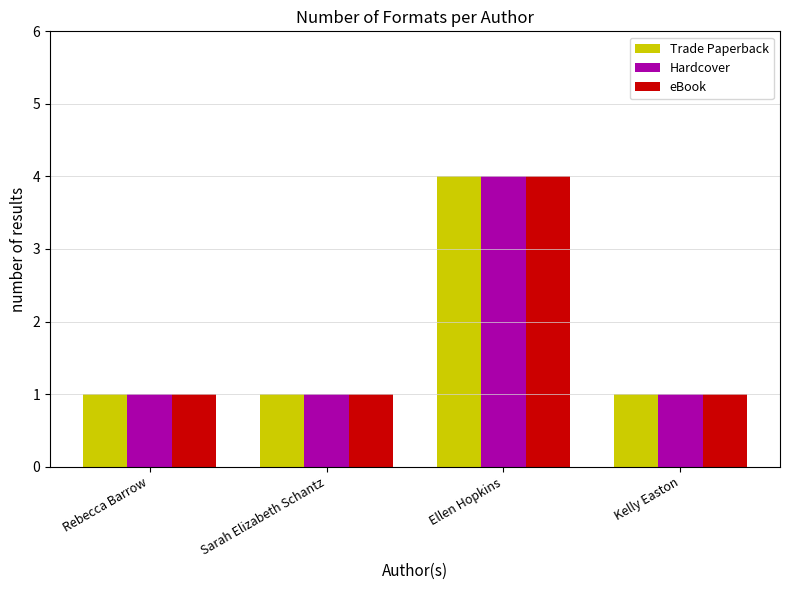

What is the sum of all Trade Paperback values?

7